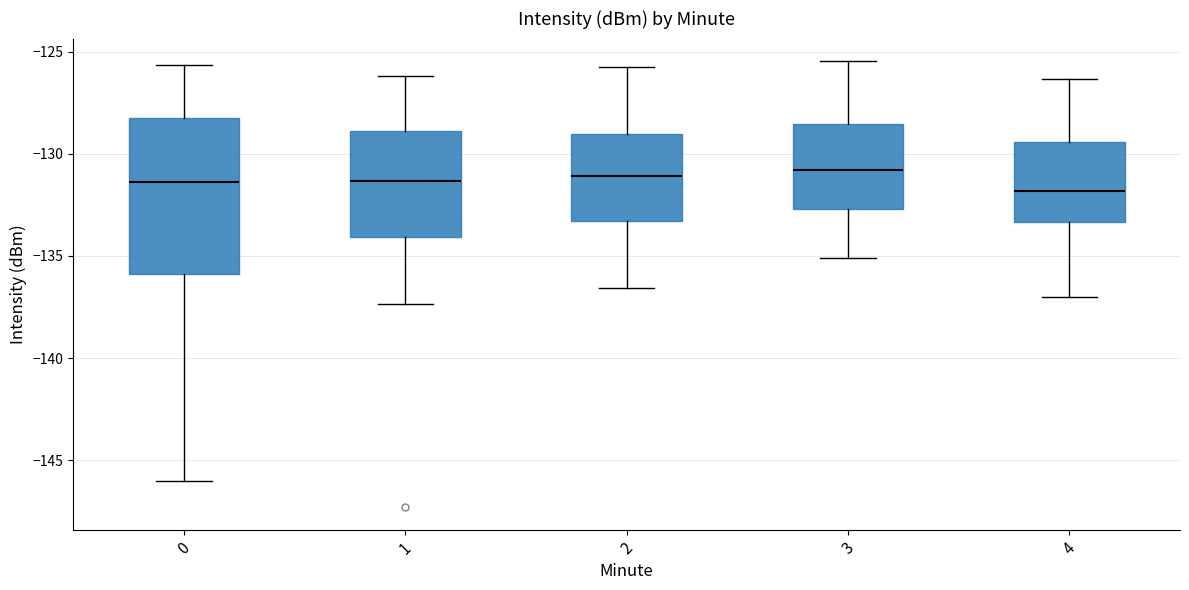

Reading left to right, read every box against the y-axis: the position of its median line, the range the box covers, and the ends of its whiskers. The values are not printed on the chart, so give them approximately, as read against the axis.

0: median -131.5, box -136.0 to -128.5, whiskers -146.0 to -125.5
1: median -131.5, box -134.0 to -129.0, whiskers -137.5 to -126.0
2: median -131.0, box -133.5 to -129.0, whiskers -136.5 to -126.0
3: median -131.0, box -132.5 to -128.5, whiskers -135.0 to -125.5
4: median -132.0, box -133.5 to -129.5, whiskers -137.0 to -126.5